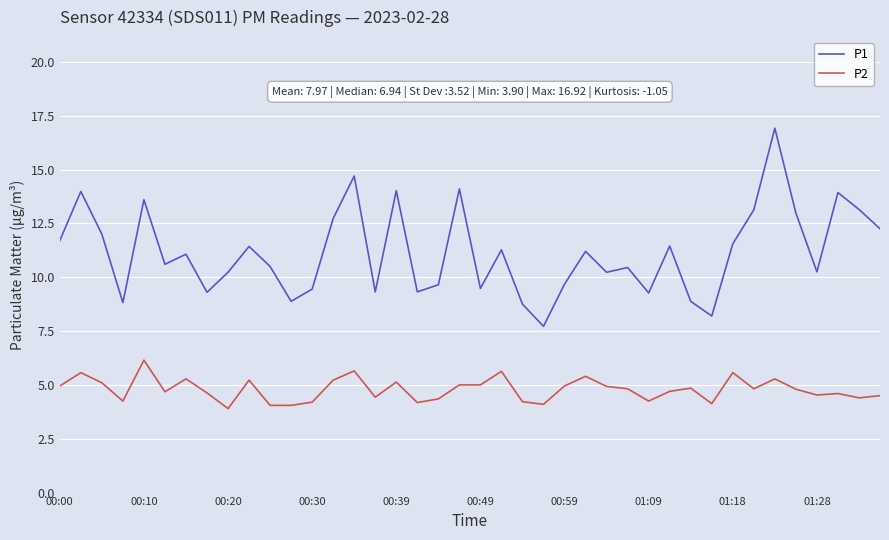

True or false: P2 and P1 cross at least once.

False